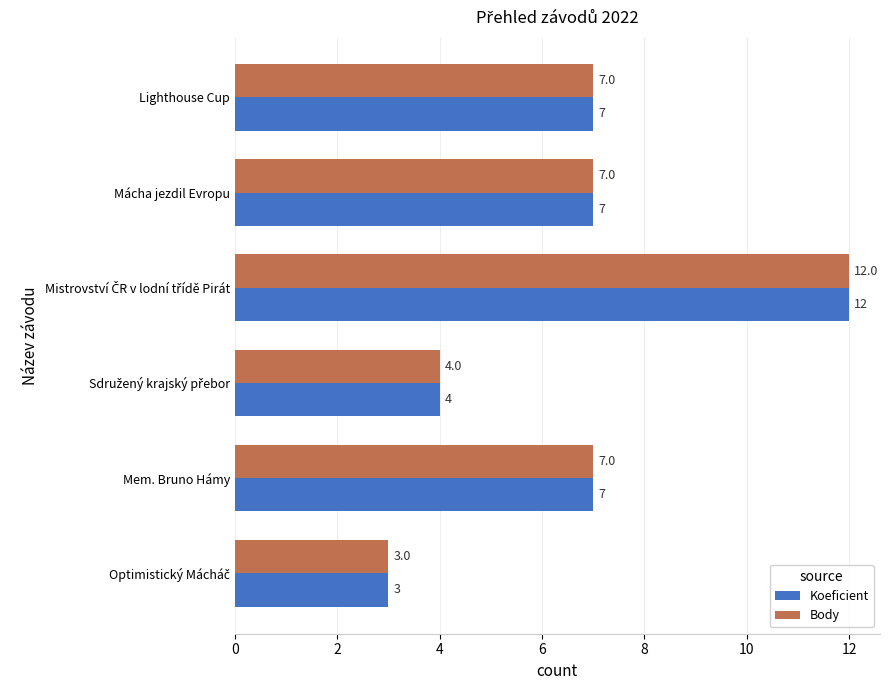

The Koeficient series shows 7 at Lighthouse Cup. True or false?

True